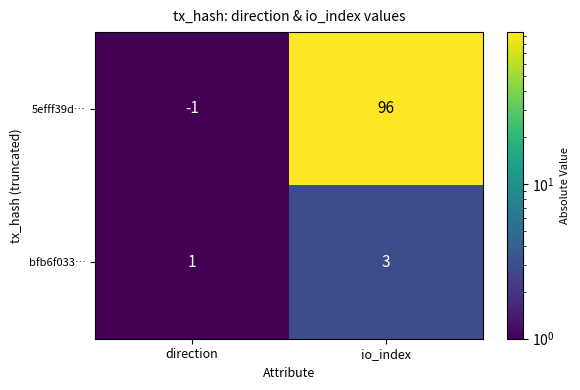

Which series has the largest range (max minus min)?

5efff39d…